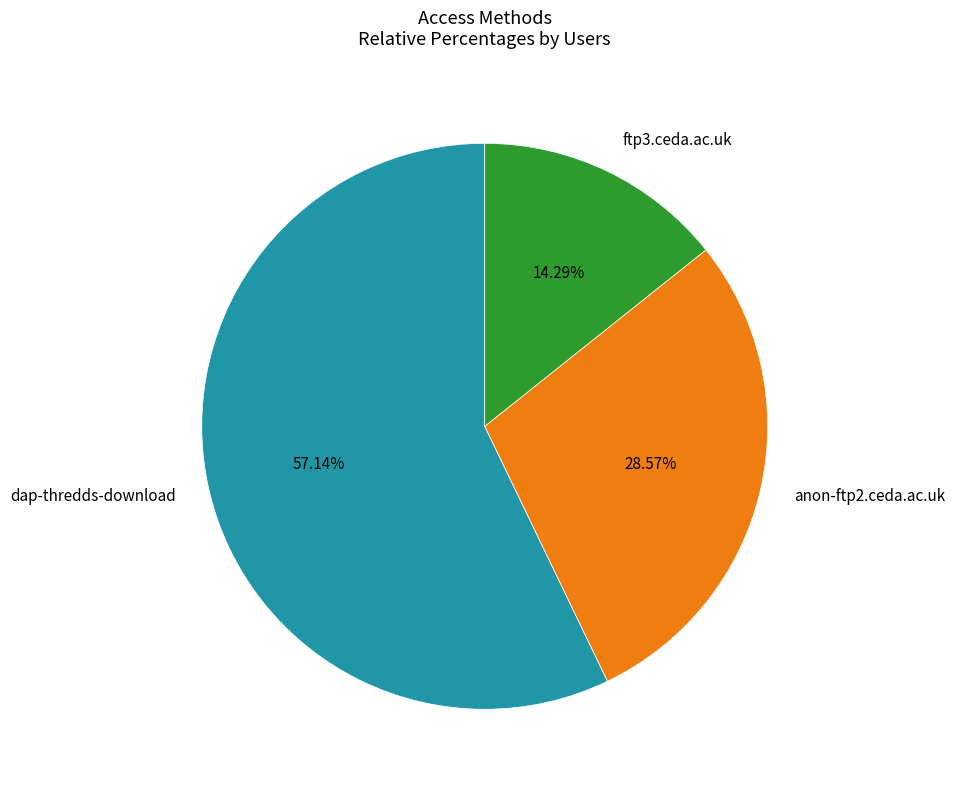

True or false: ftp3.ceda.ac.uk accounts for 22% of the total.

False